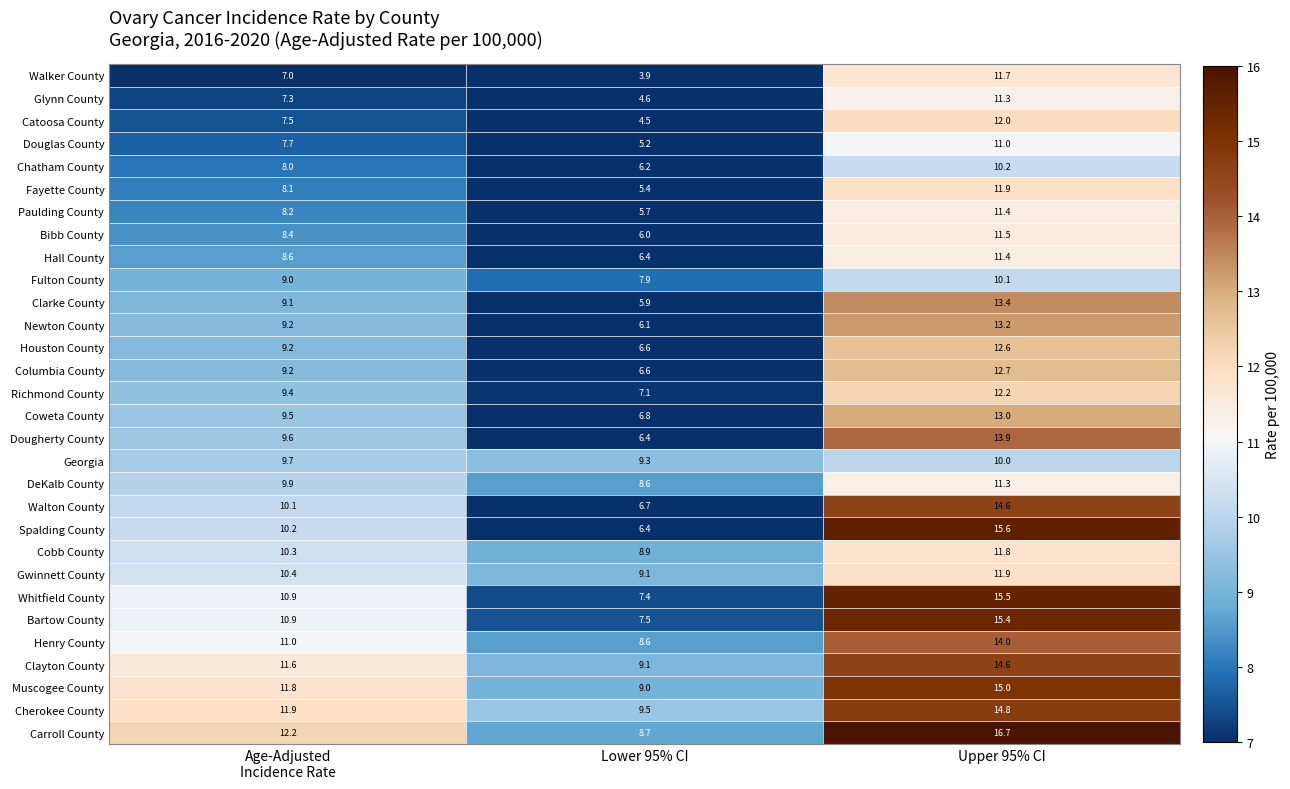

What is the smallest value displayed?

3.9